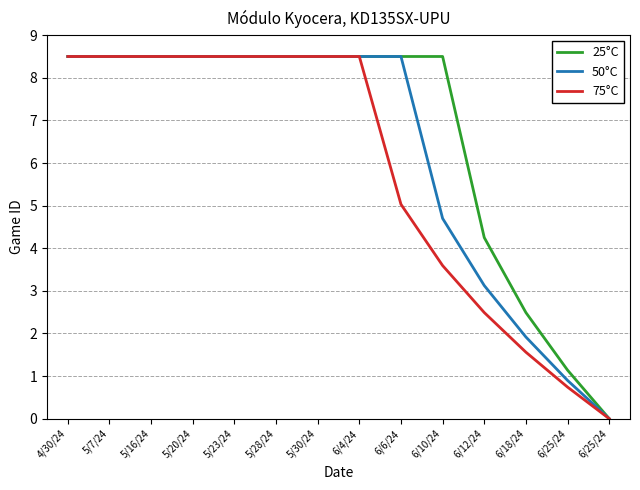

At 5/30/24, list the series in order from largest to smallest.

25°C, 50°C, 75°C